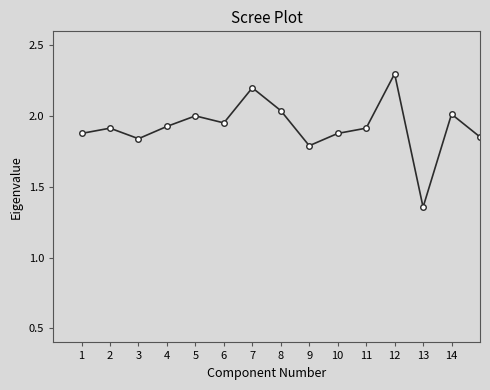

What is the sum of all values?

57.2